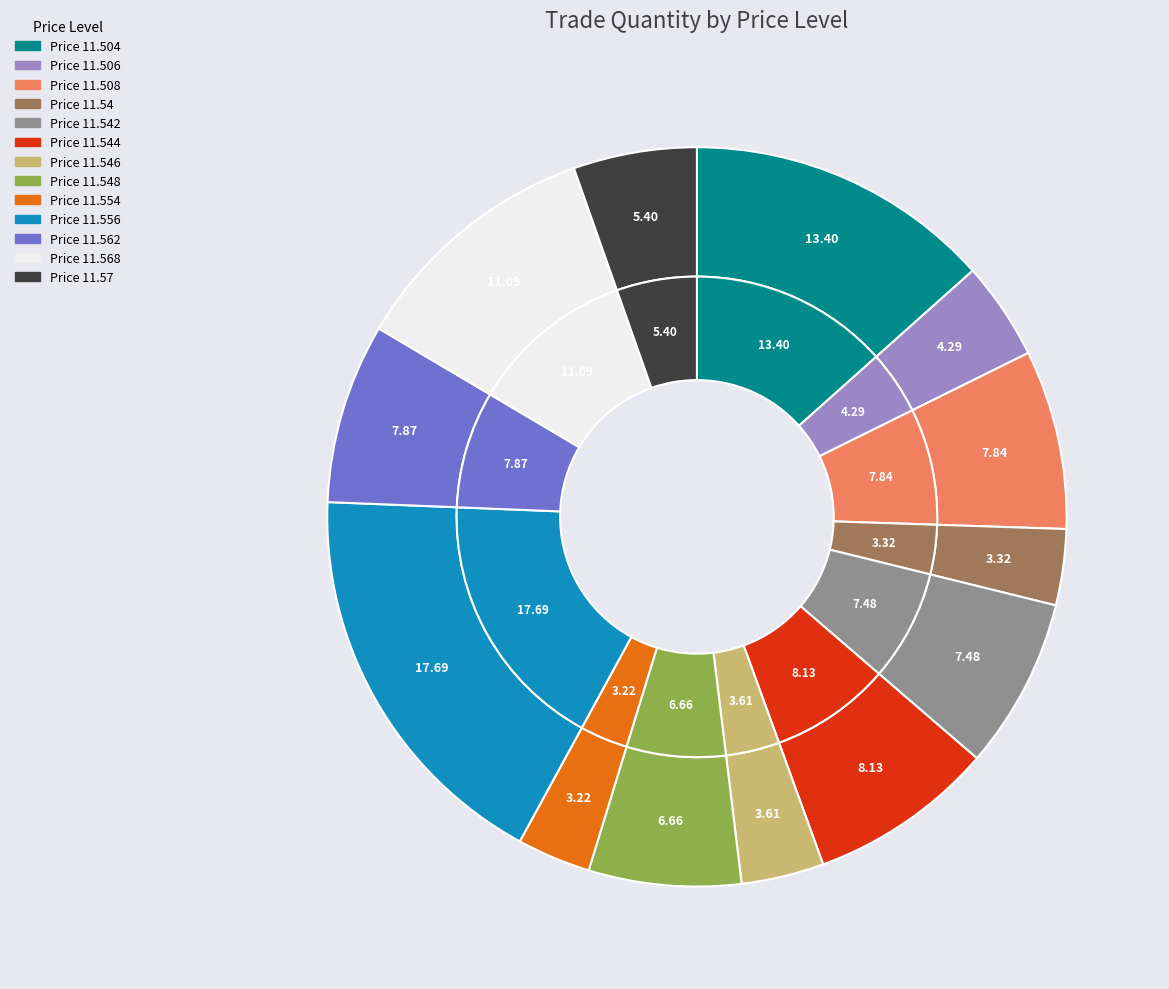

To the nearest percent, what is the difference between the 11.546 and 11.548 slice percentages?

3%